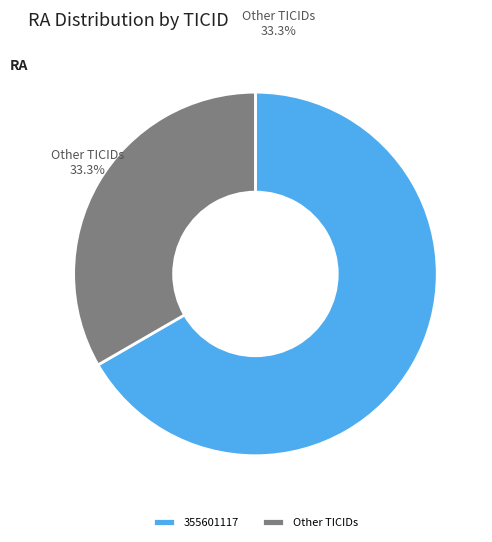

Between Other TICIDs and 355601117, which is larger?

355601117